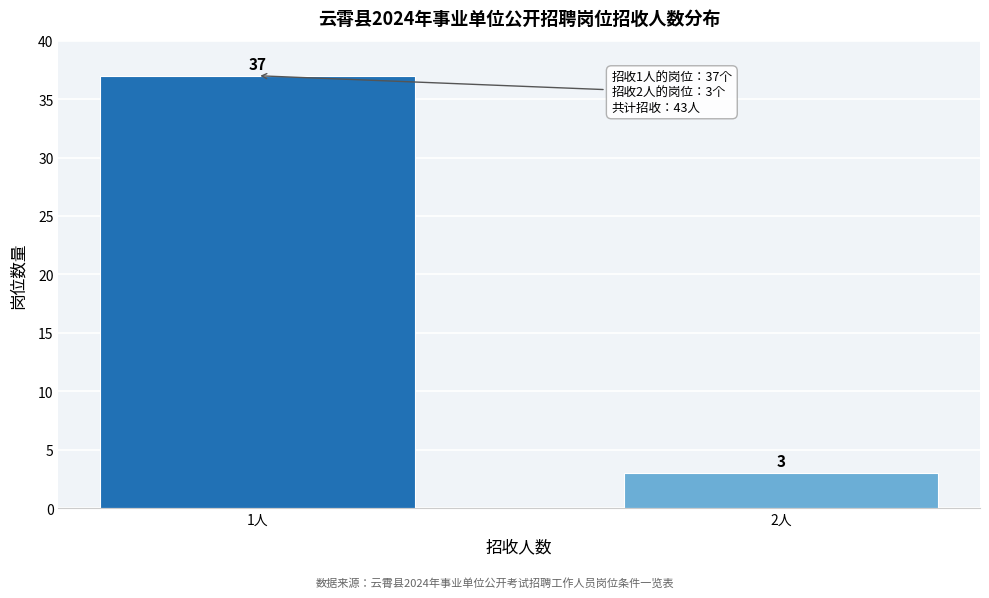

Reading left to right, extract all data points from this chart.

1人=37	2人=3